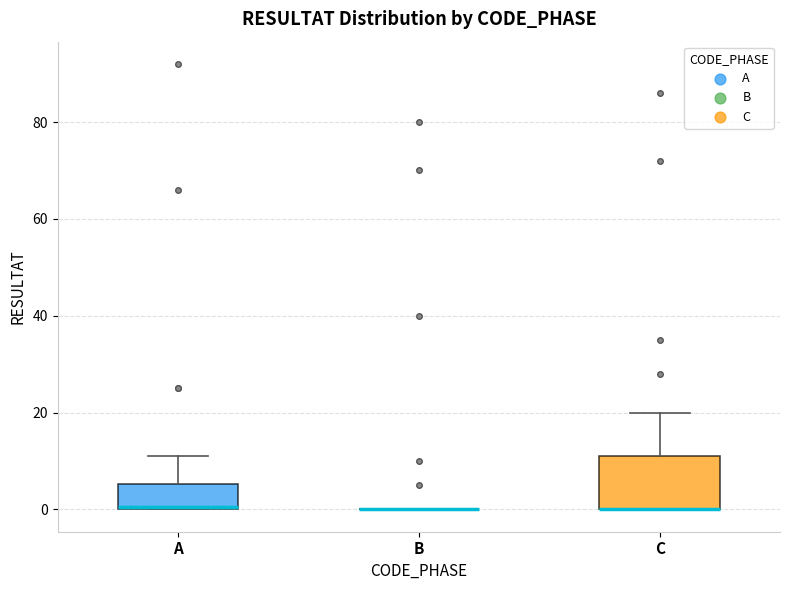

Reading left to right, read every box against the y-axis: the position of its median line, the range the box covers, and the ends of its whiskers. The values are not printed on the chart, so give them approximately, as read against the axis.

A: median 0, box 0 to 6, whiskers 0 to 12
B: box collapsed to a line at 0, whiskers 0 to 0
C: median 0 (drawn on the box's lower edge), box 0 to 12, whiskers 0 to 20